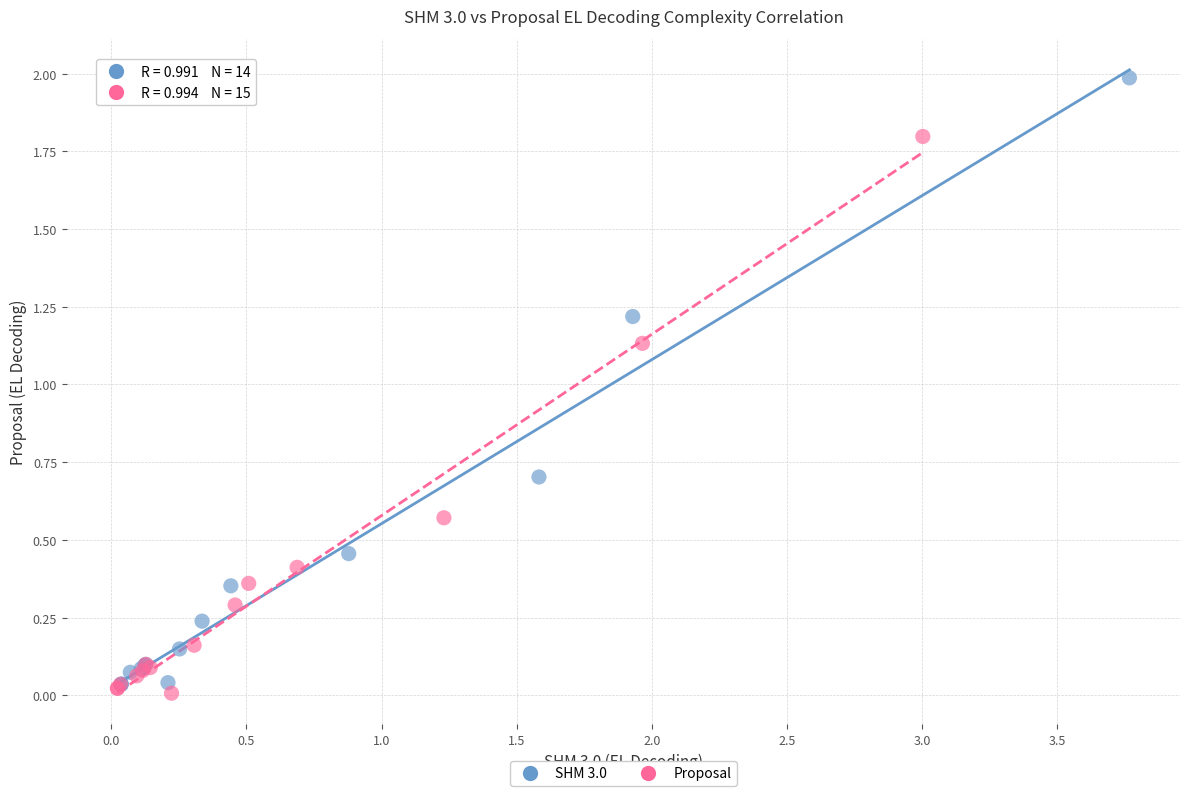

Which series reaches the minimum Y coordinate?

Proposal